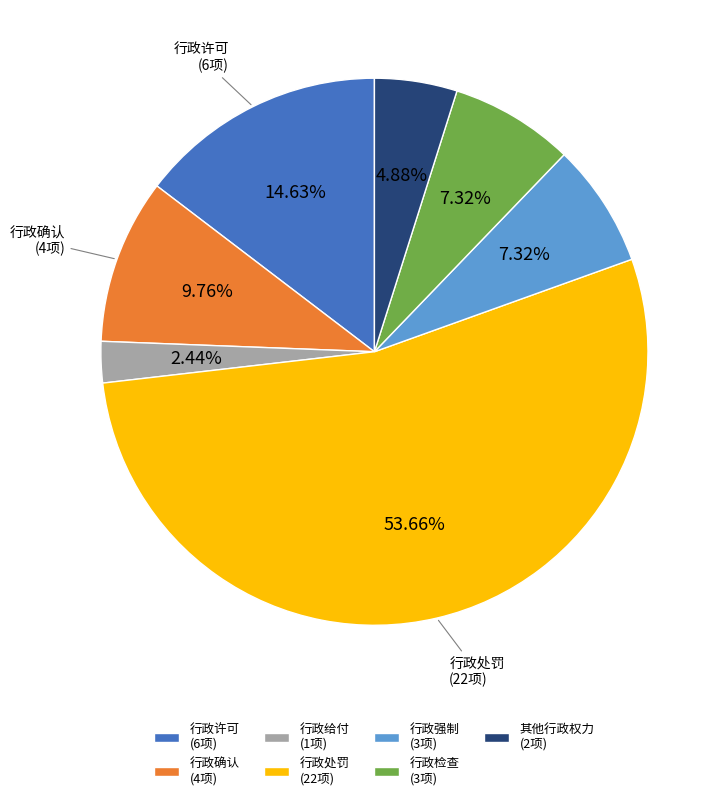

Between 行政许可 (6项) and 行政处罚 (22项), which is larger?

行政处罚 (22项)